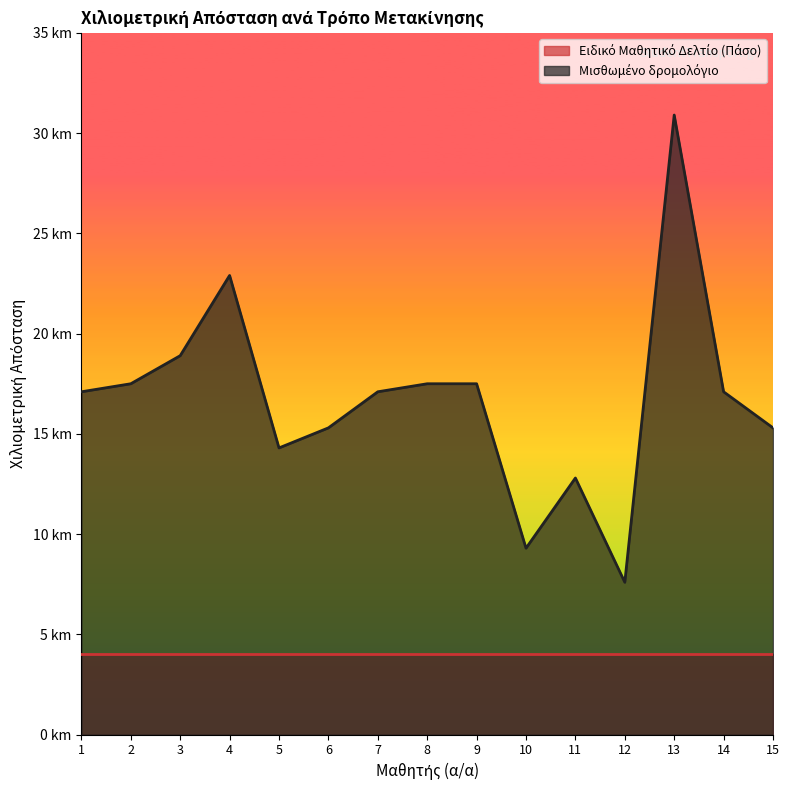

List the labels in order of value, largest first.

13, 4, 3, 2, 8, 9, 1, 7, 14, 6, 15, 5, 11, 10, 12